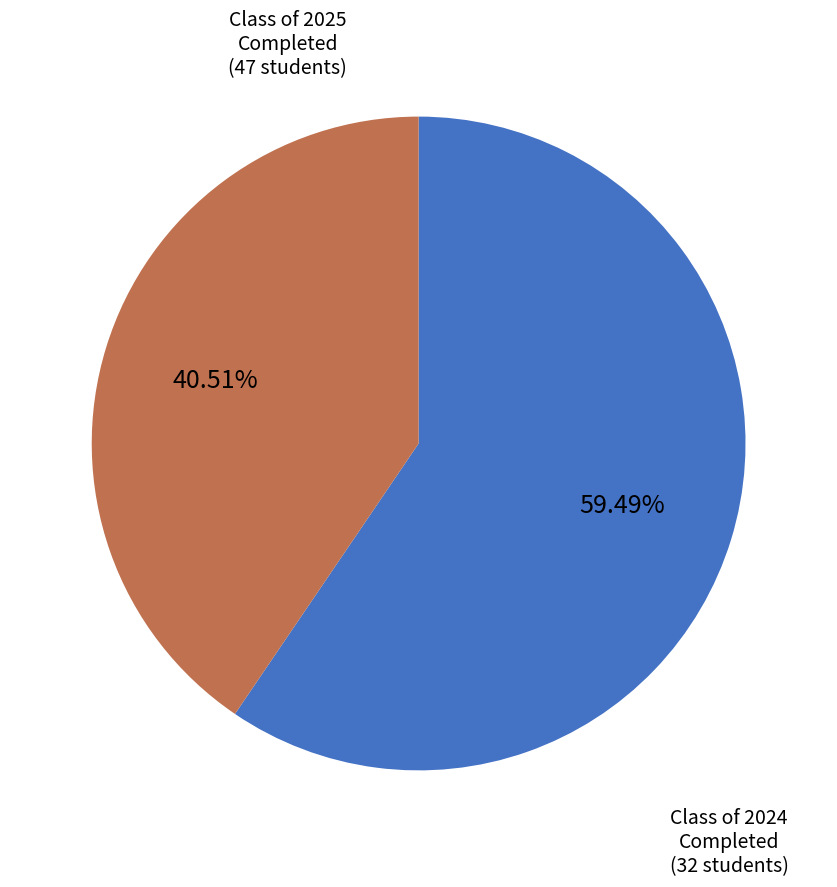

Is there any slice that represents more than half of the pie?

Yes